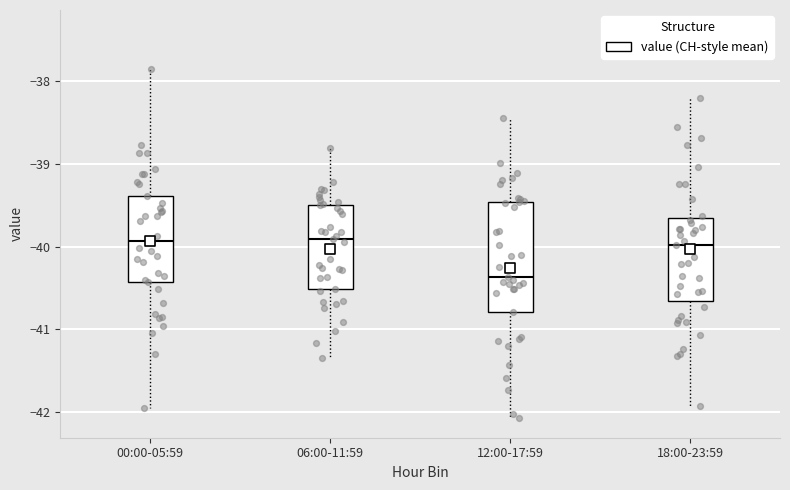

Reading left to right, read every box against the y-axis: the position of its median line, the range the box covers, and the ends of its whiskers. The values are not printed on the chart, so give them approximately, as read against the axis.

00:00-05:59: median -39.9, box -40.4 to -39.4, whiskers -42.0 to -37.9
06:00-11:59: median -39.9, box -40.5 to -39.5, whiskers -41.3 to -38.8
12:00-17:59: median -40.4, box -40.8 to -39.5, whiskers -42.1 to -38.4
18:00-23:59: median -40.0, box -40.7 to -39.7, whiskers -41.9 to -38.2